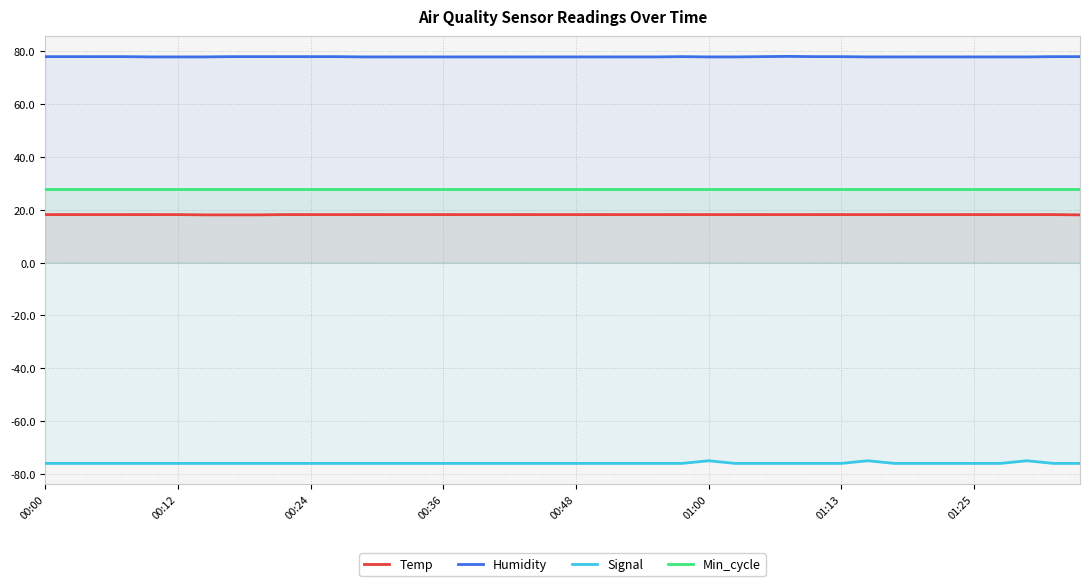

Rank the series by their maximum value, from lowest to highest.

Signal, Temp, Min_cycle, Humidity